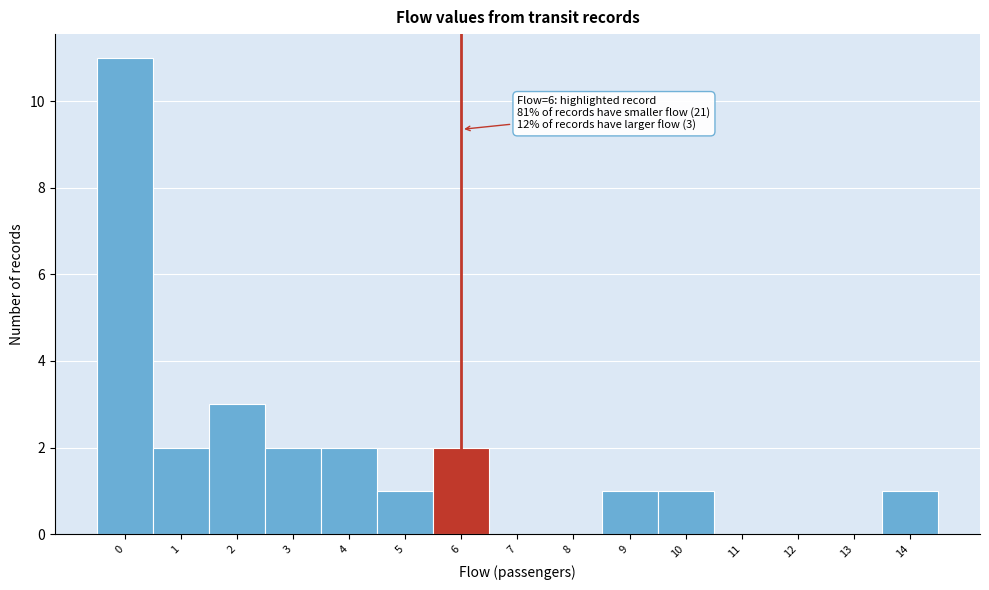

Reading left to right, transcribe all the data shown in this chart.

0=11	1=2	2=3	3=2	4=2	5=1	6=2	7=0	8=0	9=1	10=1	11=0	12=0	13=0	14=1